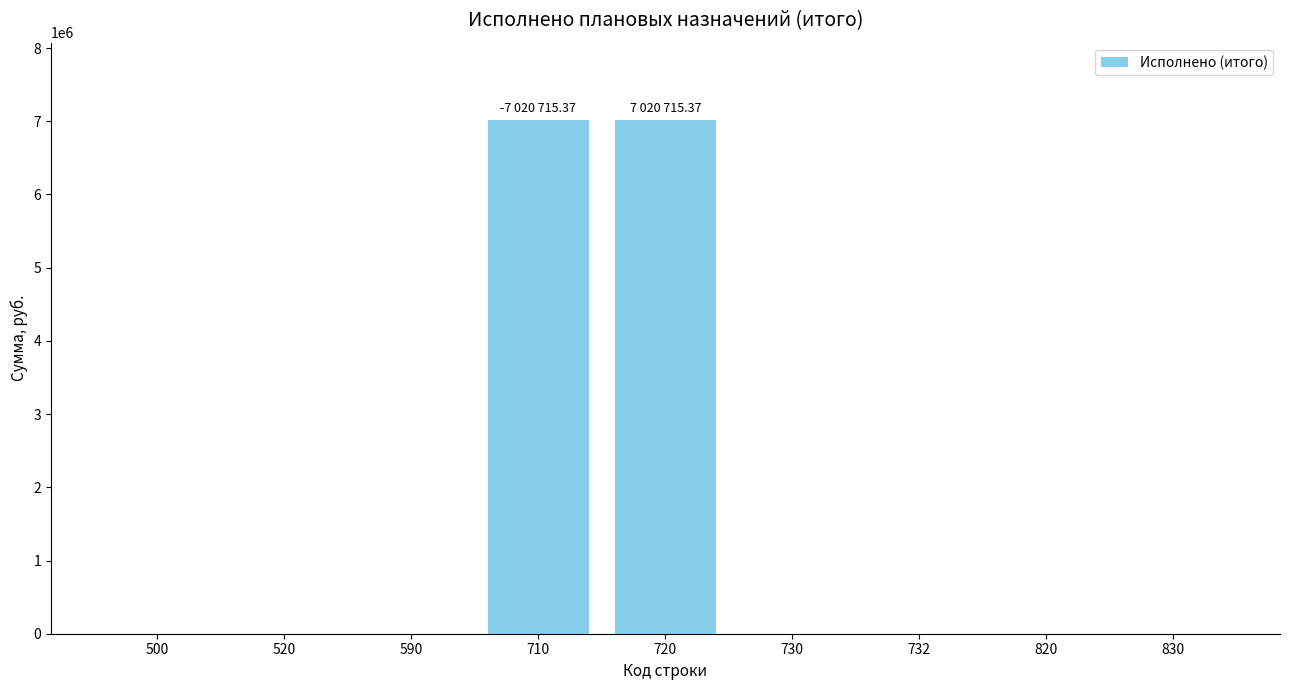

How many data points does each series have?

9